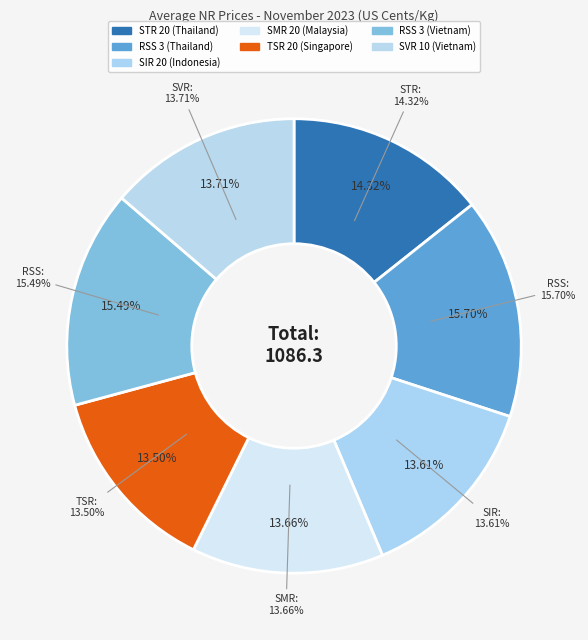

To the nearest percent, what is the difference between the largest and smallest slice percentages?

2%